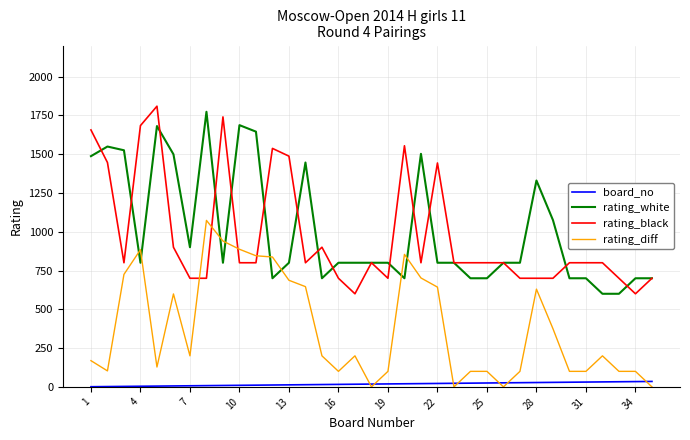

True or false: rating_diff and rating_black cross at least once.

True